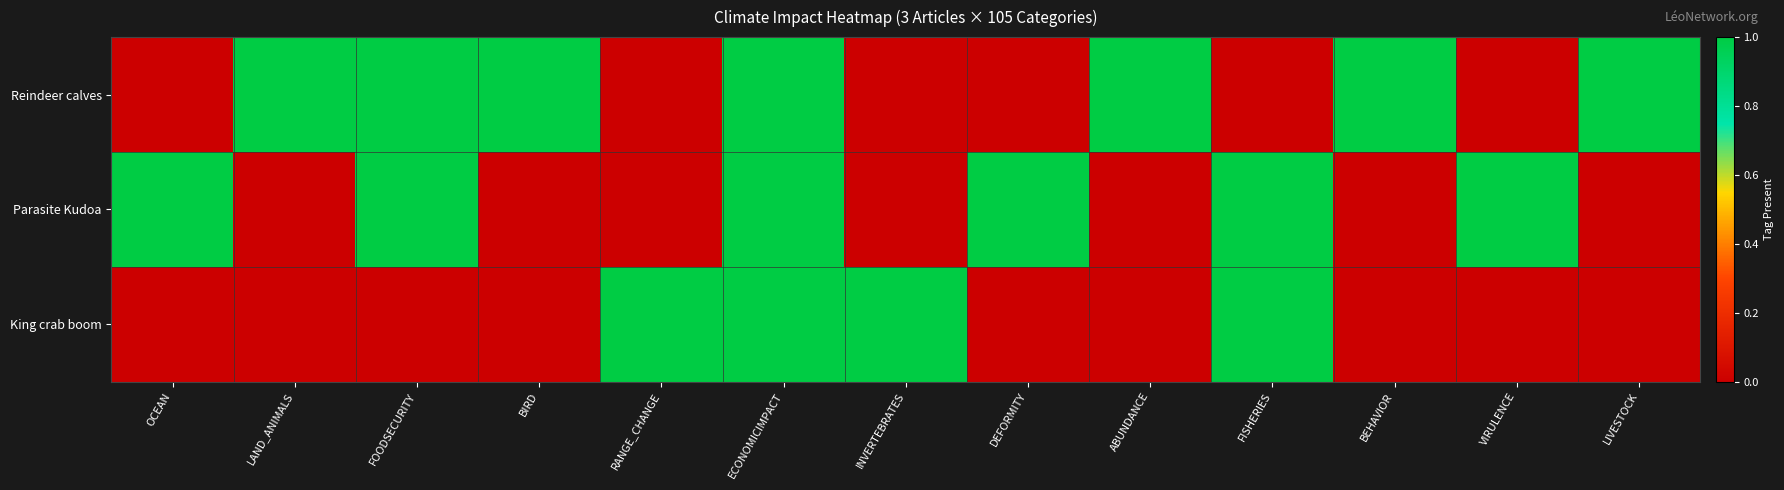

Which category has the highest value across all series?

LAND_ANIMALS